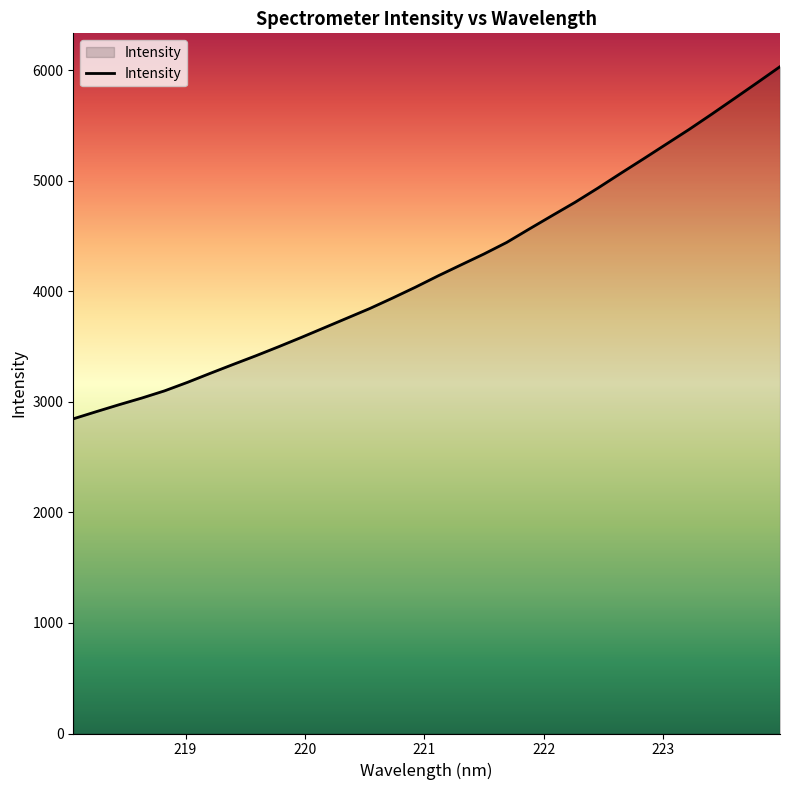

What is the minimum value shown in the chart?

2846.0